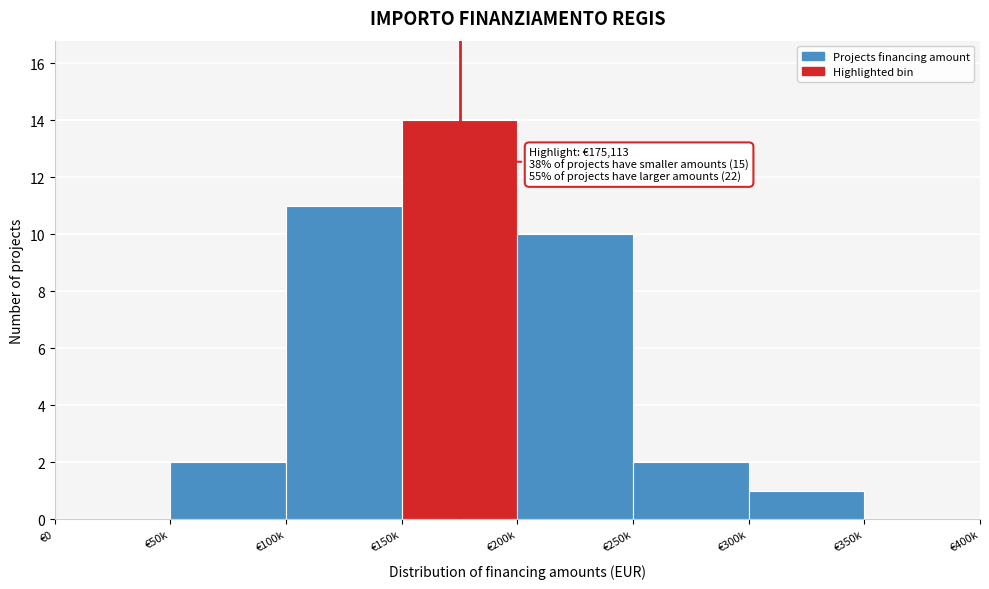

Reading left to right, transcribe all the data shown in this chart.

€0=0	€50k=2	€100k=11	€150k=14	€200k=10	€250k=2	€300k=1	€350k=0